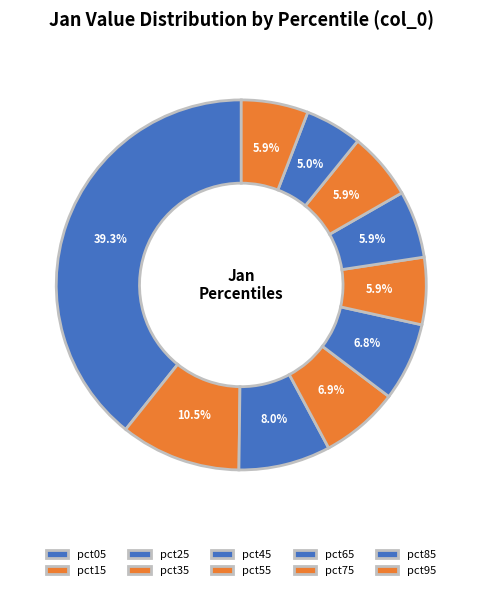

How many slices are in this pie chart?

10